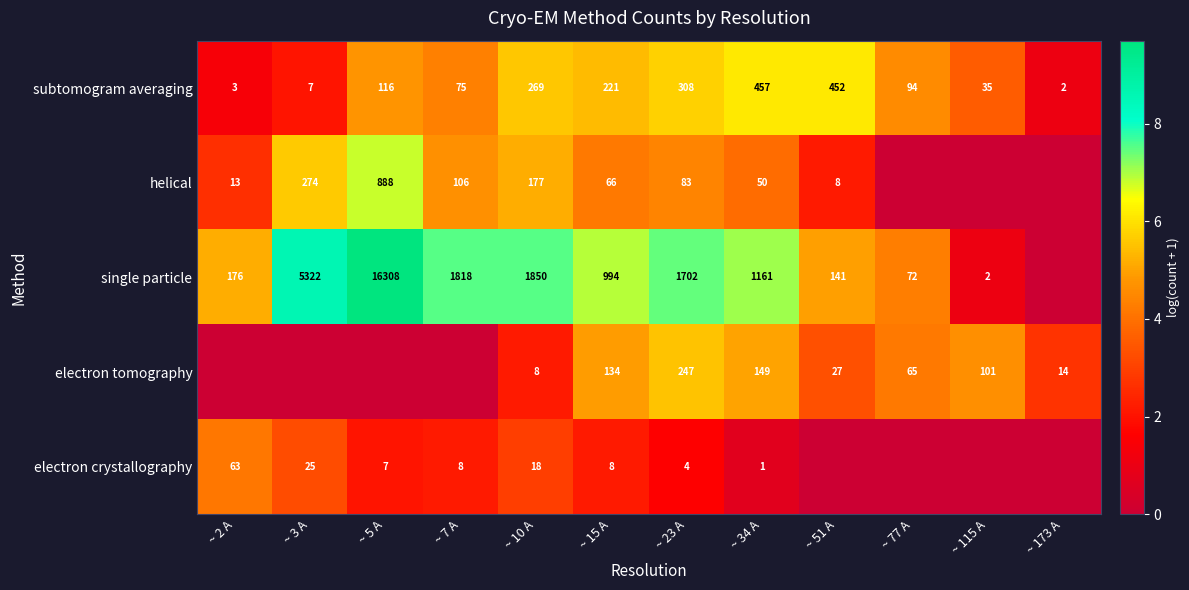

What is the total value across all series at ~ 34 A?

1818